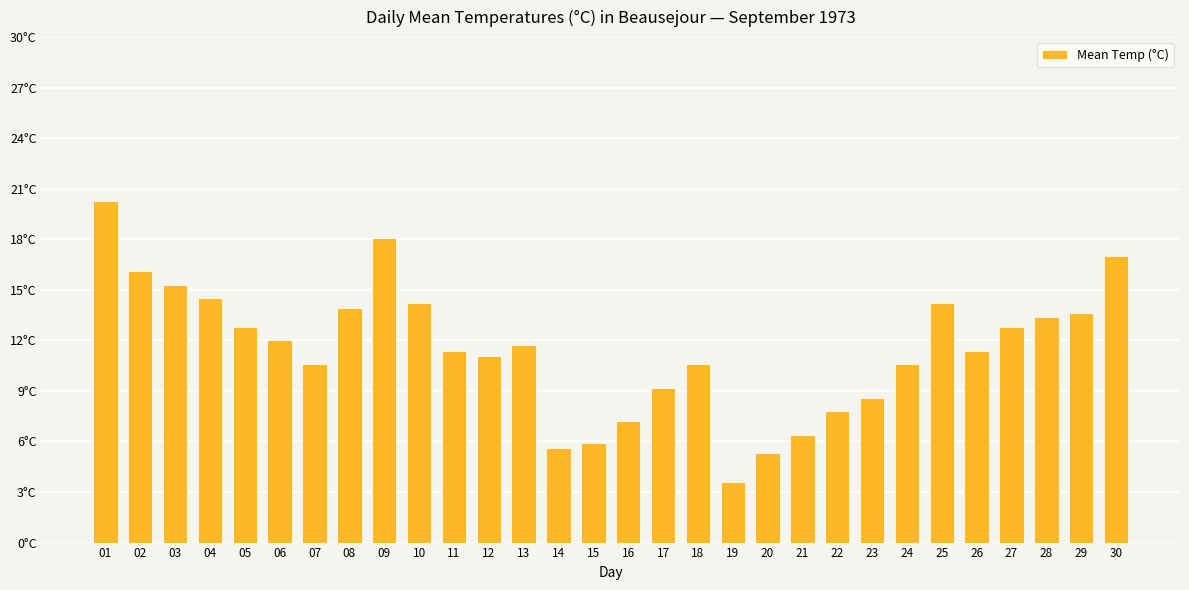

Does the chart contain any negative values?

No